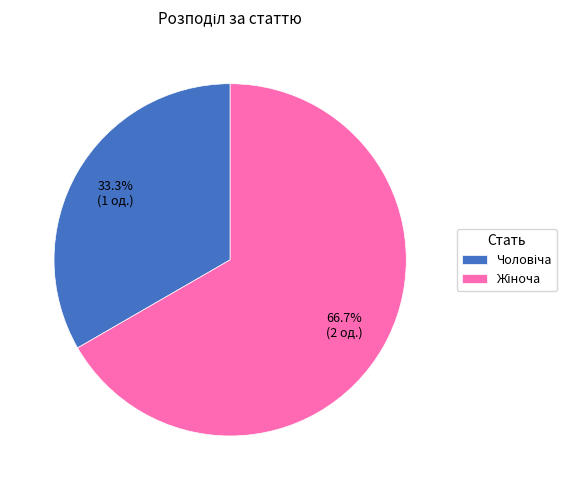

Is there any slice that represents more than half of the pie?

Yes